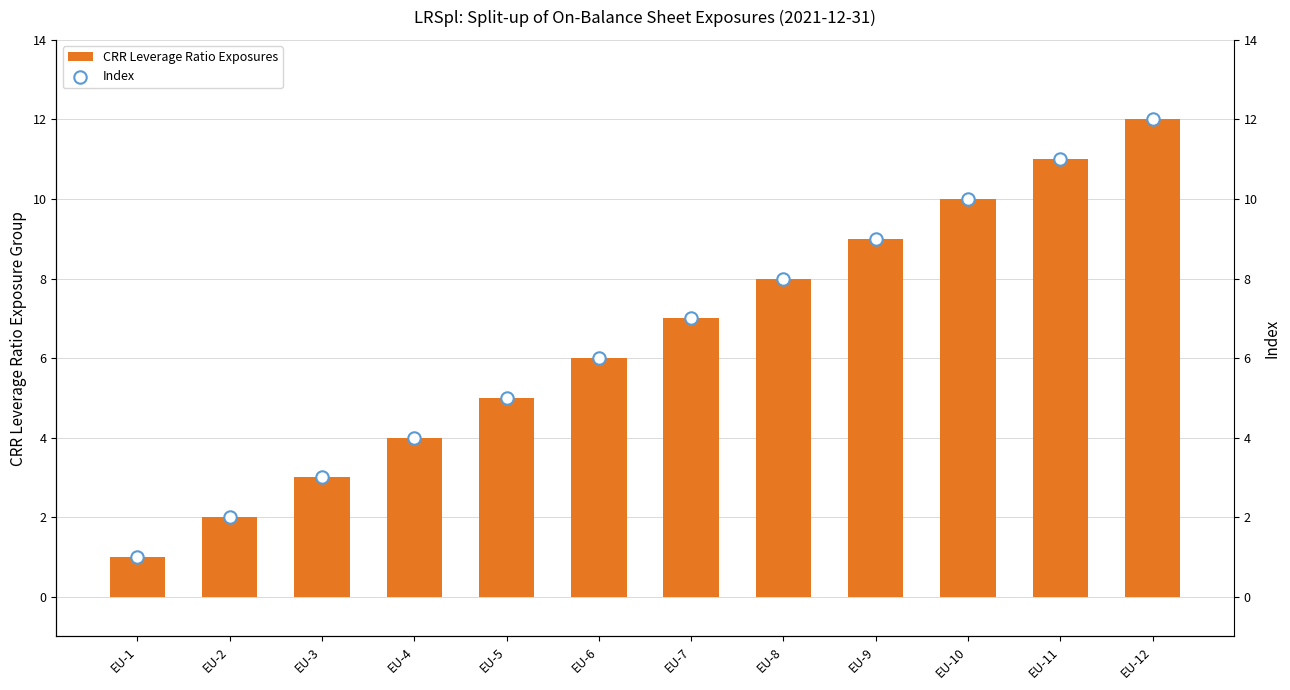

At which category is the sum across all series the highest?

EU-12